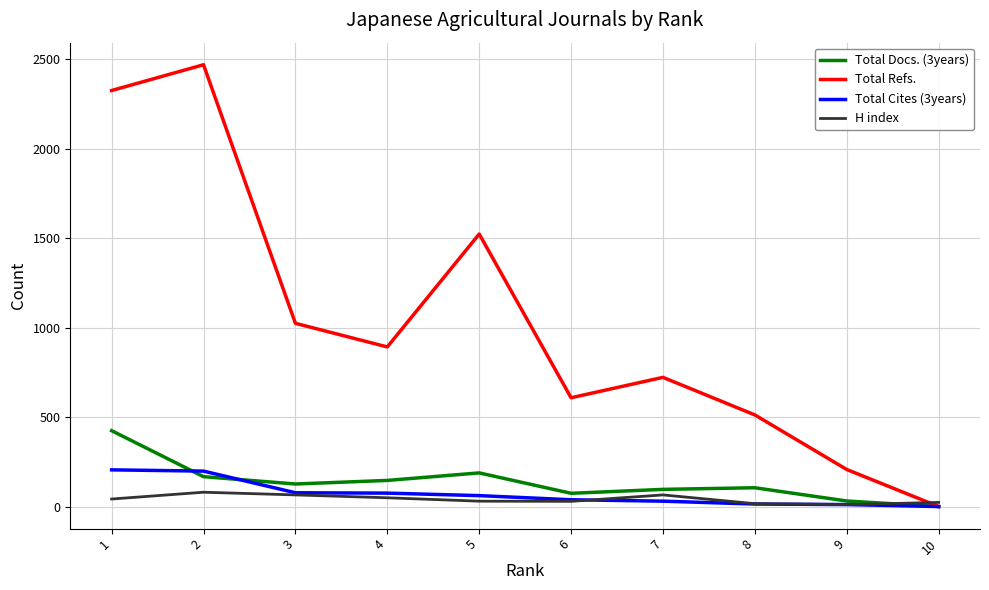

What is the maximum value for Total Refs.?

2469